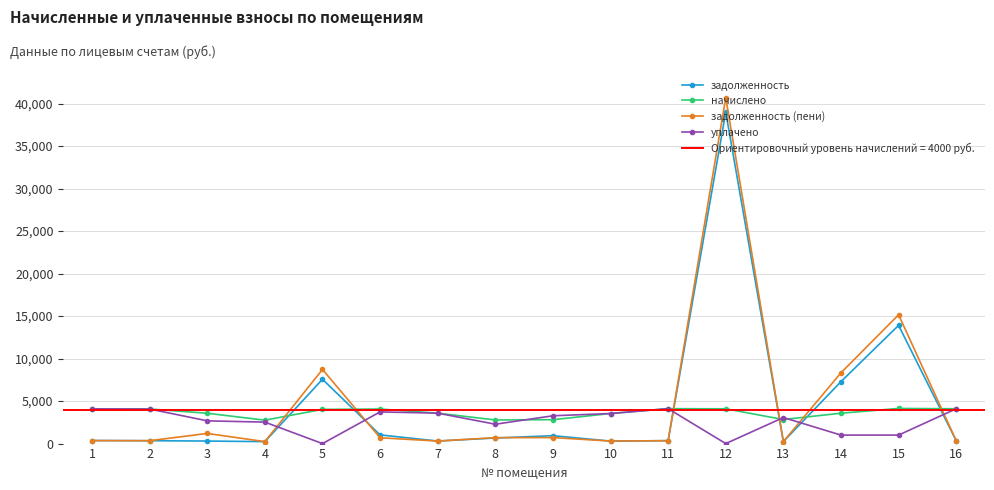

How many interior local valleys does the задолженность (пени) series have?

5